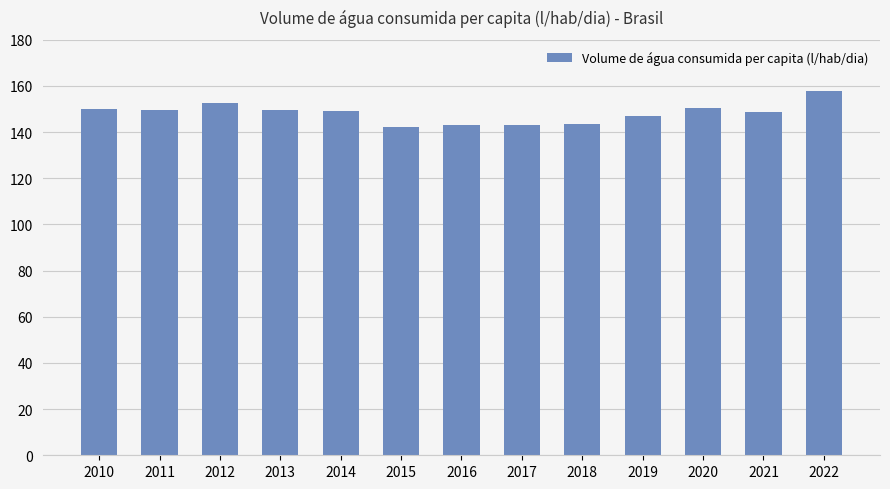

Which has a higher value, 2013 or 2018?

2013